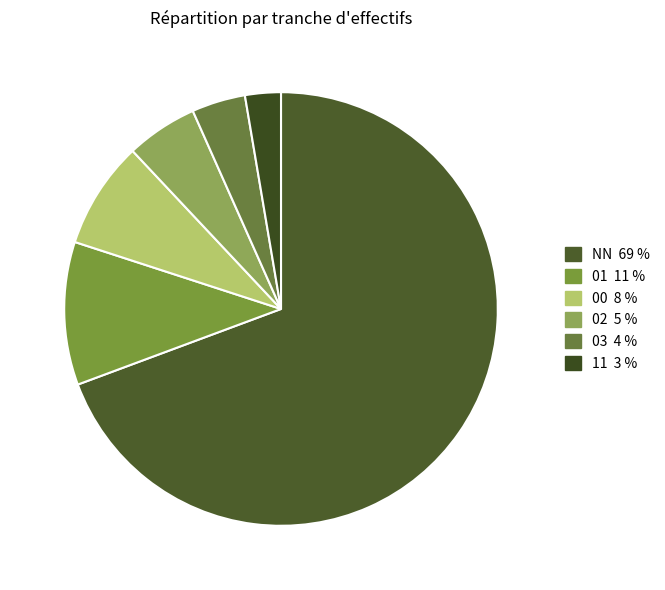

How many segments does this pie chart have?

6